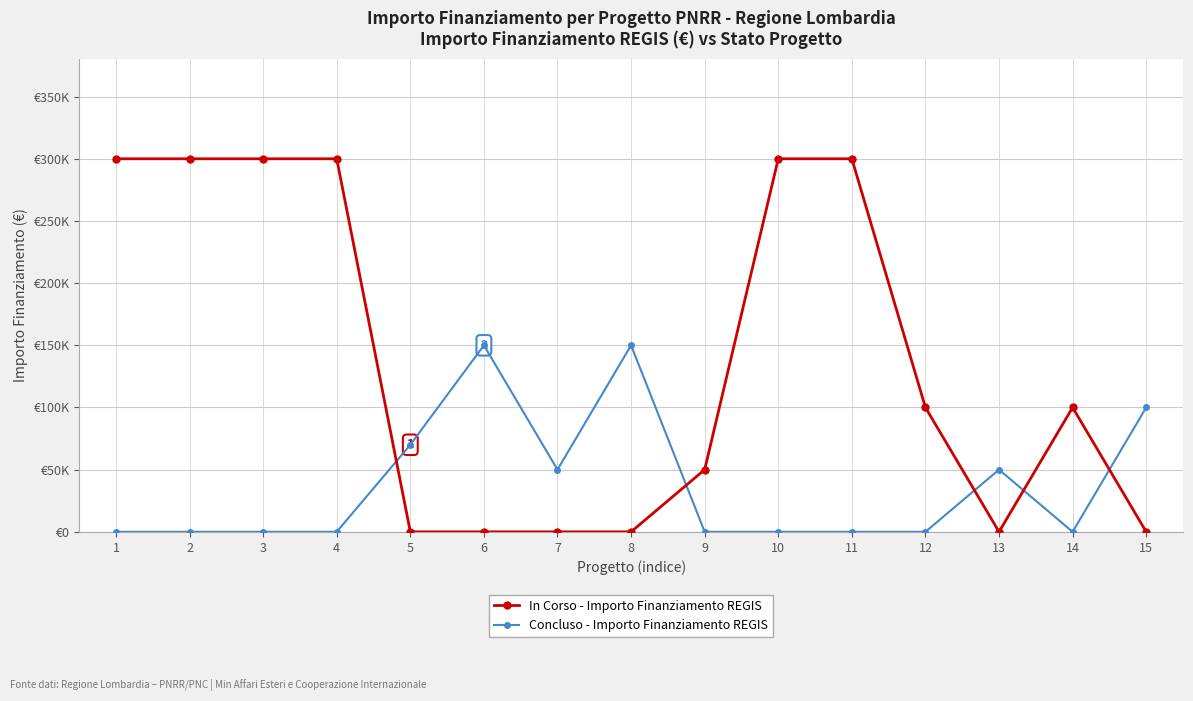

Count the In Corso - Importo Finanziamento REGIS values in the range 0 to 300000.

15